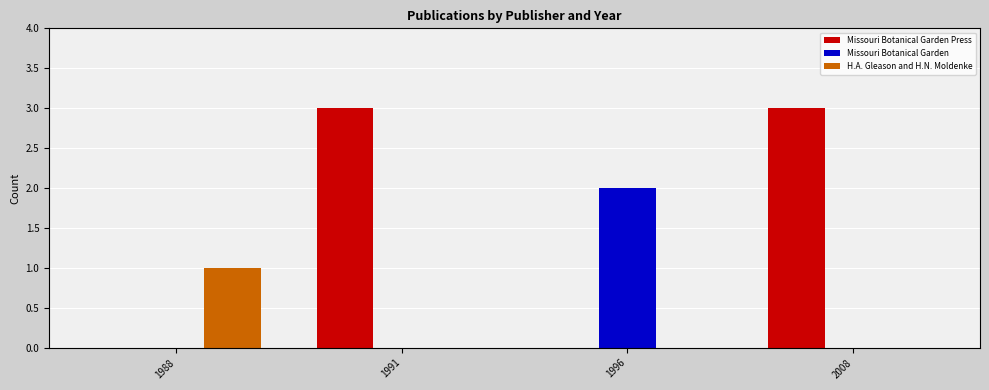

Which category has the highest value in the H.A. Gleason and H.N. Moldenke series?

1988